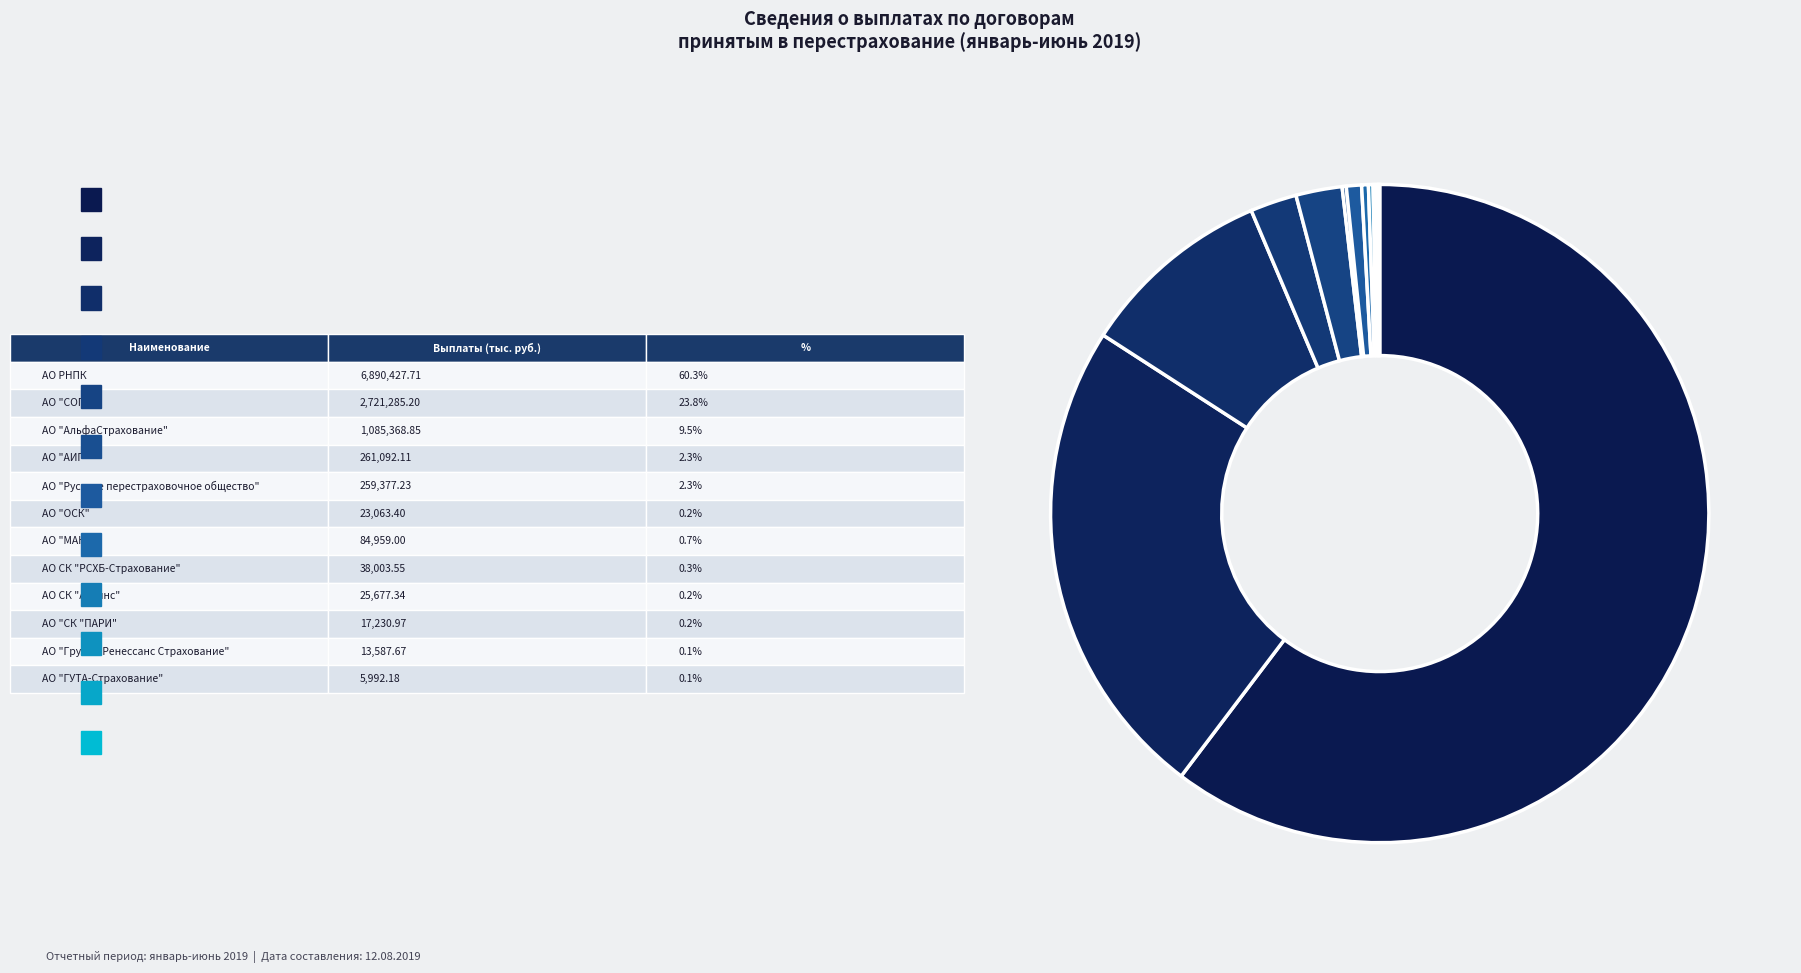

Count the number of slices in the pie.

12